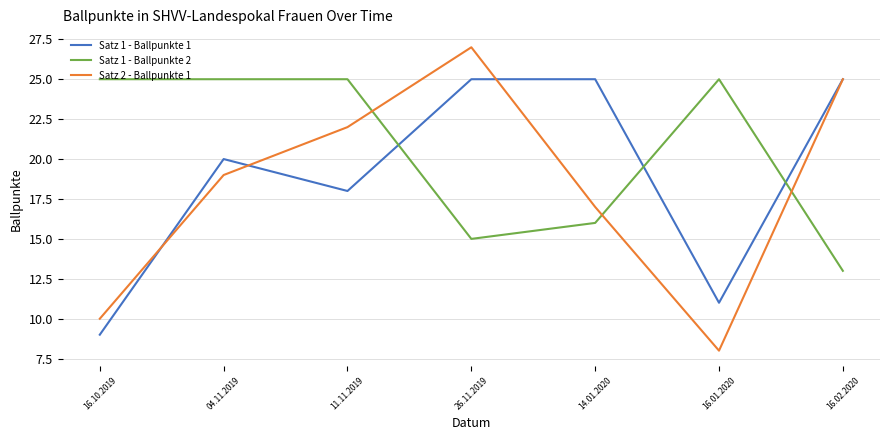

What is the average value of the Satz 2 - Ballpunkte 1 series?

18